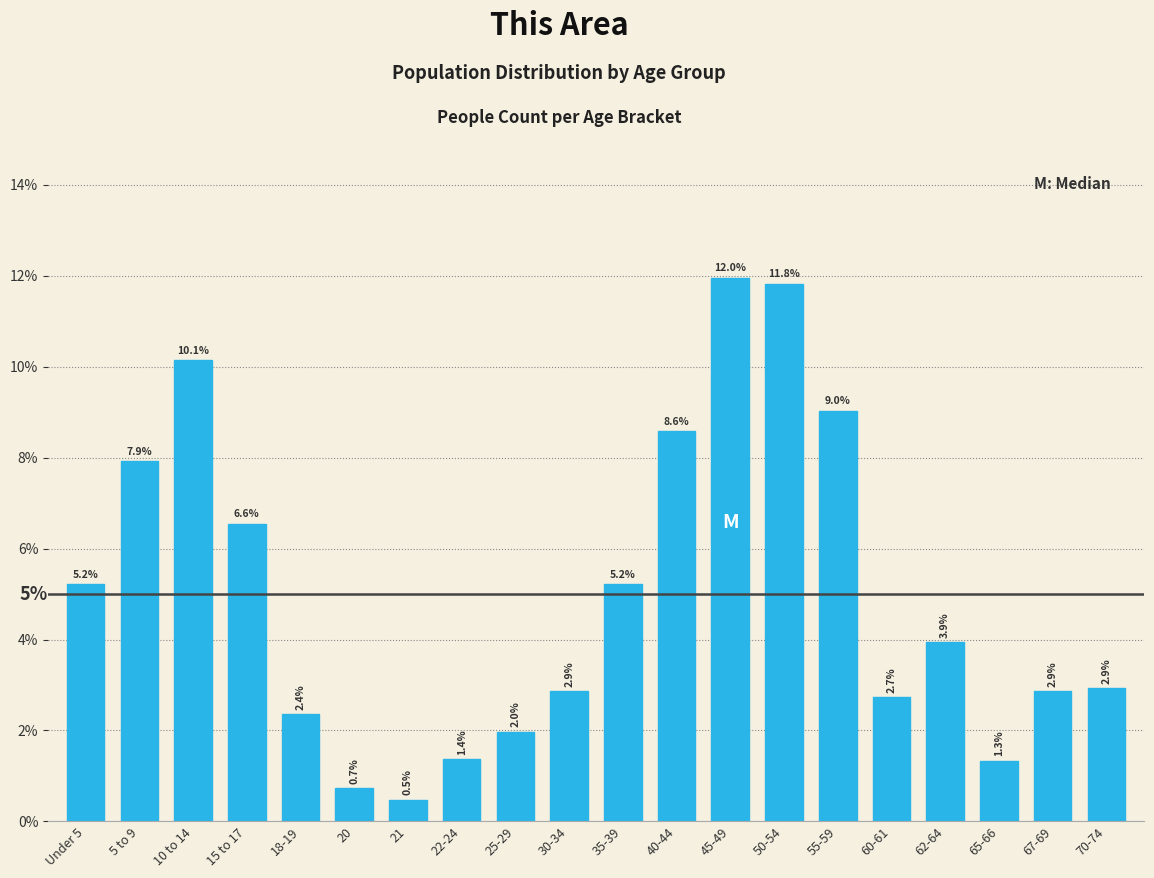

Are the bars horizontal?

No